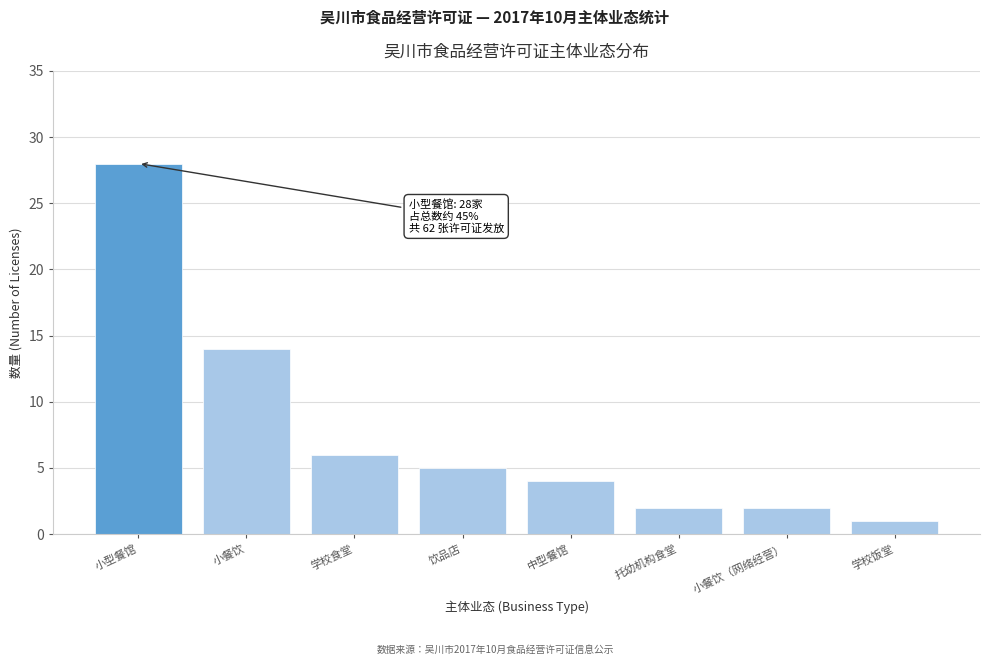

Reading left to right, what are all the values shown in this chart?

小型餐馆=28	小餐饮=14	学校食堂=6	饮品店=5	中型餐馆=4	托幼机构食堂=2	小餐饮（网络经营）=2	学校饭堂=1